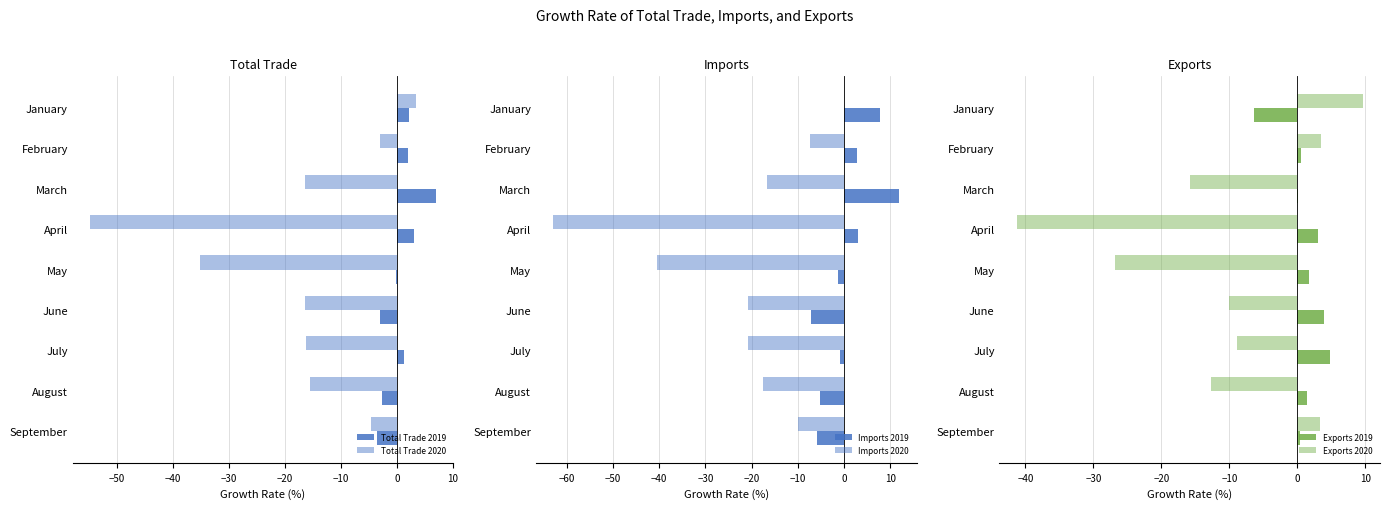

What is the sum of all Total Trade 2020 values?

-158.9